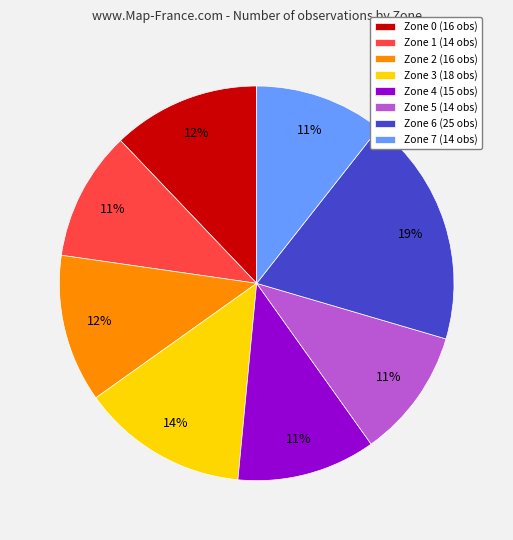

To the nearest percent, what percentage of the pie is Zone 0?

12%